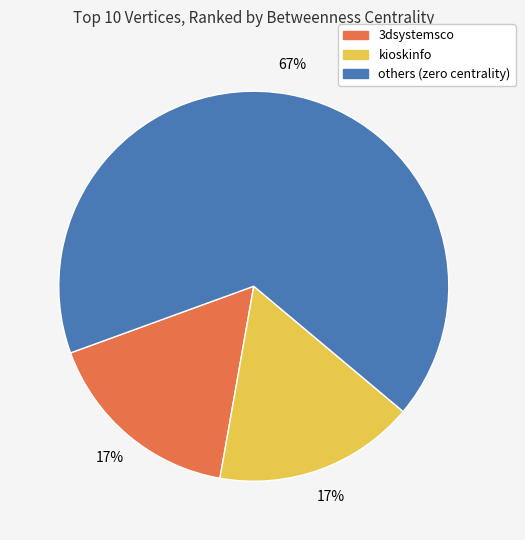

How many segments does this pie chart have?

3